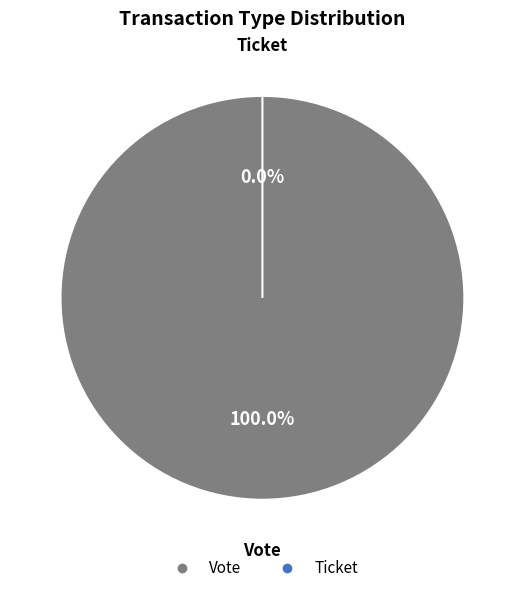

Which slice is the largest?

Vote